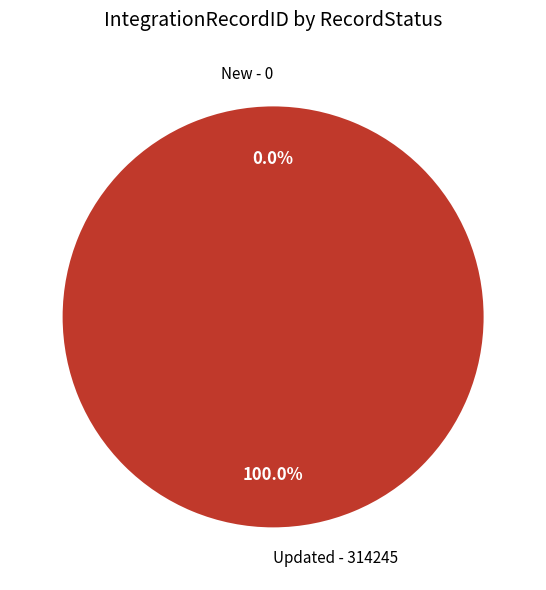

Count the number of slices in the pie.

2